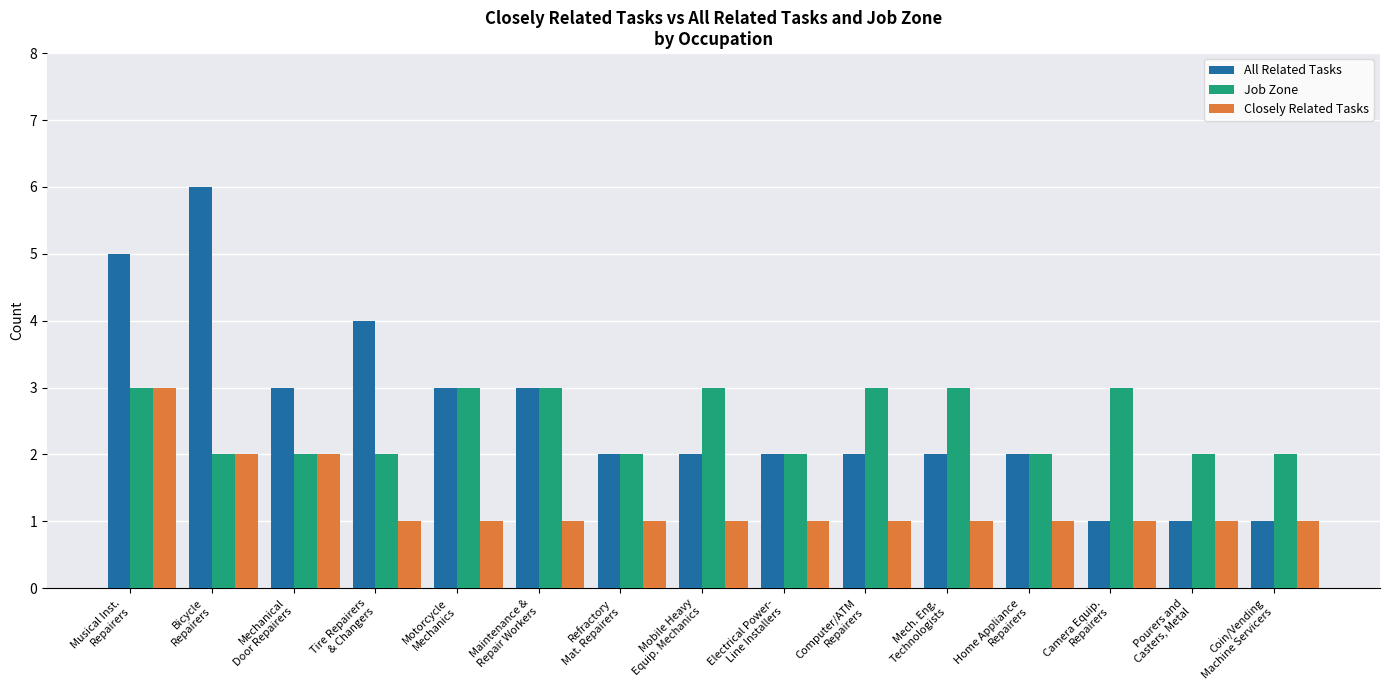

What is the minimum value shown in the chart?

1